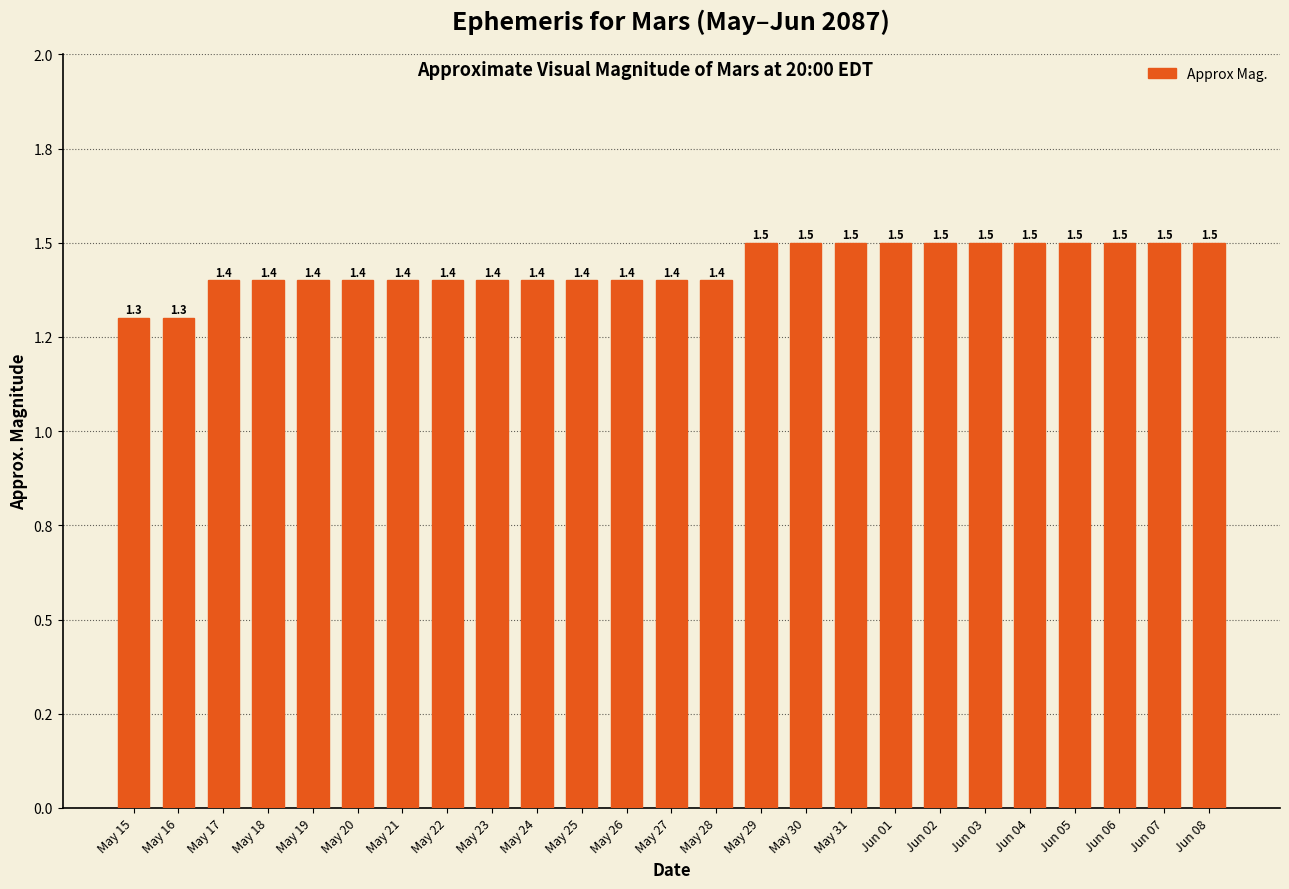

What is the label of the 13th bar from the left?

May 27